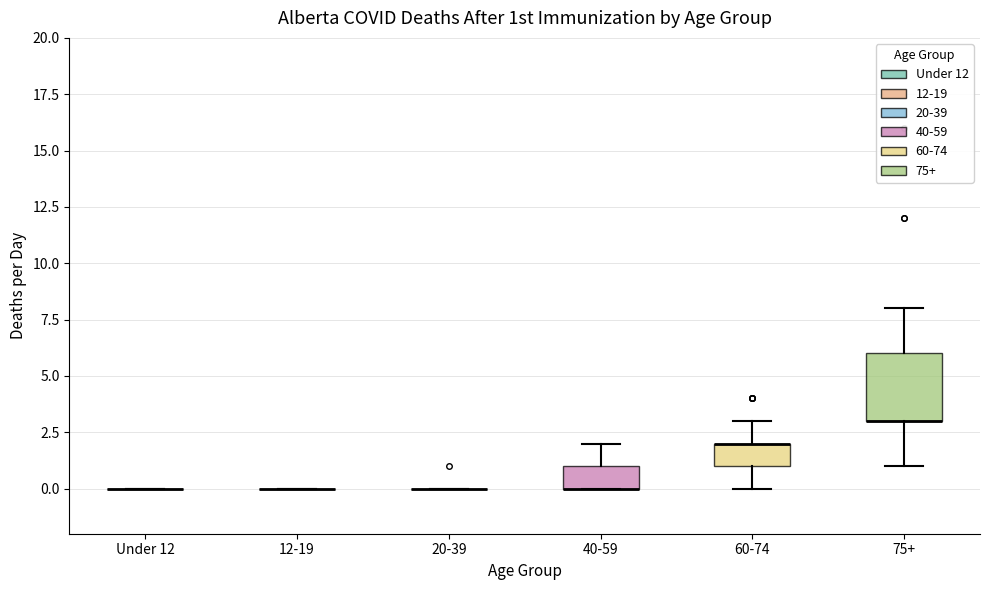

Reading left to right, read every box against the y-axis: the position of its median line, the range the box covers, and the ends of its whiskers. The values are not printed on the chart, so give them approximately, as read against the axis.

Under 12: box collapsed to a line at 0, whiskers 0 to 0
12-19: box collapsed to a line at 0, whiskers 0 to 0
20-39: box collapsed to a line at 0, whiskers 0 to 0
40-59: median 0 (drawn on the box's lower edge), box 0 to 1, whiskers 0 to 2
60-74: median 2 (drawn on the box's upper edge), box 1 to 2, whiskers 0 to 3
75+: median 3 (drawn on the box's lower edge), box 3 to 6, whiskers 1 to 8